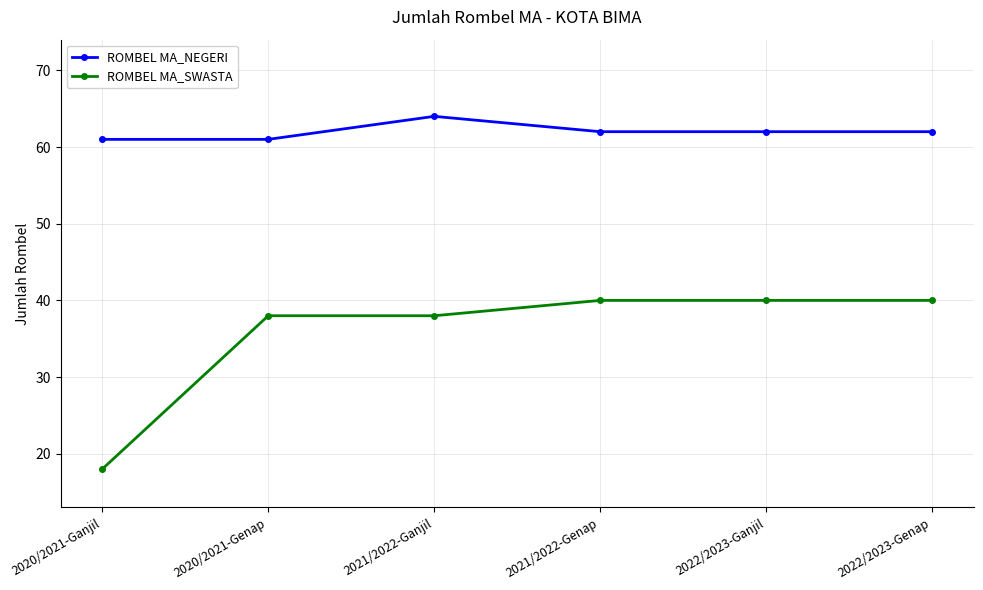

Reading left to right, what are all the values shown in this chart?

ROMBEL MA_NEGERI: 2020/2021-Ganjil=61	2020/2021-Genap=61	2021/2022-Ganjil=64	2021/2022-Genap=62	2022/2023-Ganjil=62	2022/2023-Genap=62
ROMBEL MA_SWASTA: 2020/2021-Ganjil=18	2020/2021-Genap=38	2021/2022-Ganjil=38	2021/2022-Genap=40	2022/2023-Ganjil=40	2022/2023-Genap=40